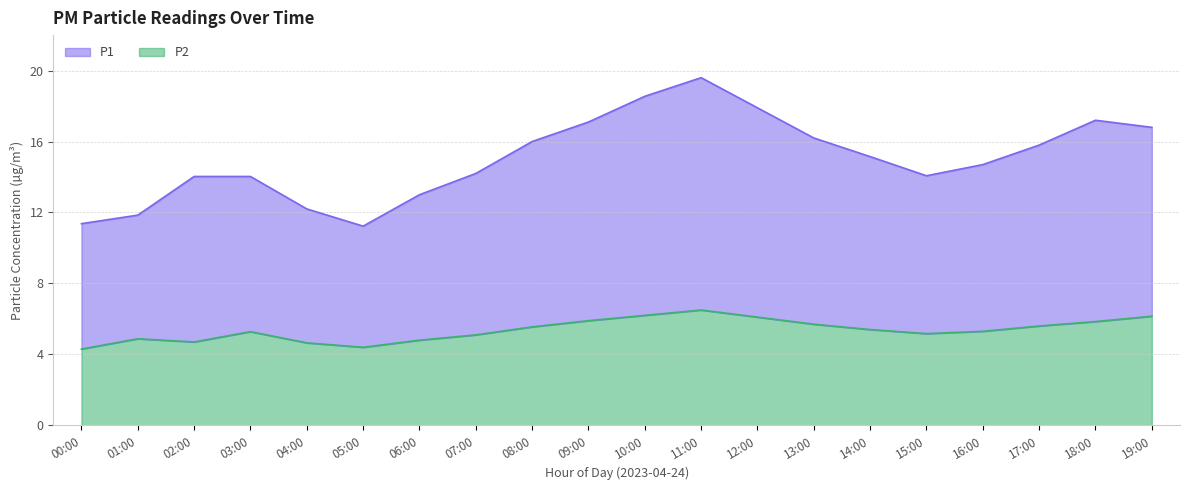

Is it true that P2 equals 9.6 at 19:00?

False